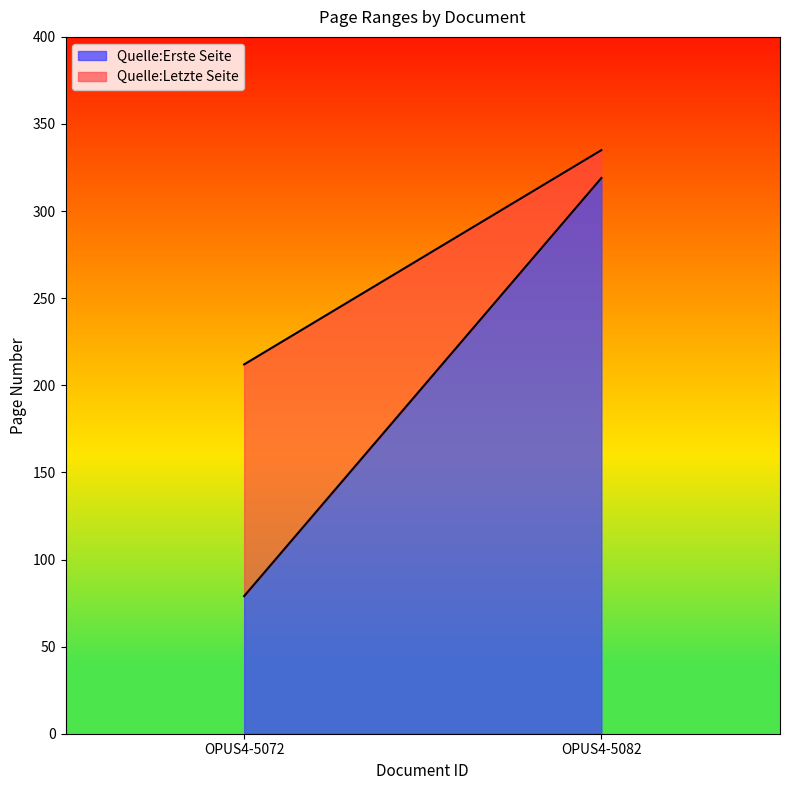

Which series has the widest spread of values?

Quelle:Erste Seite